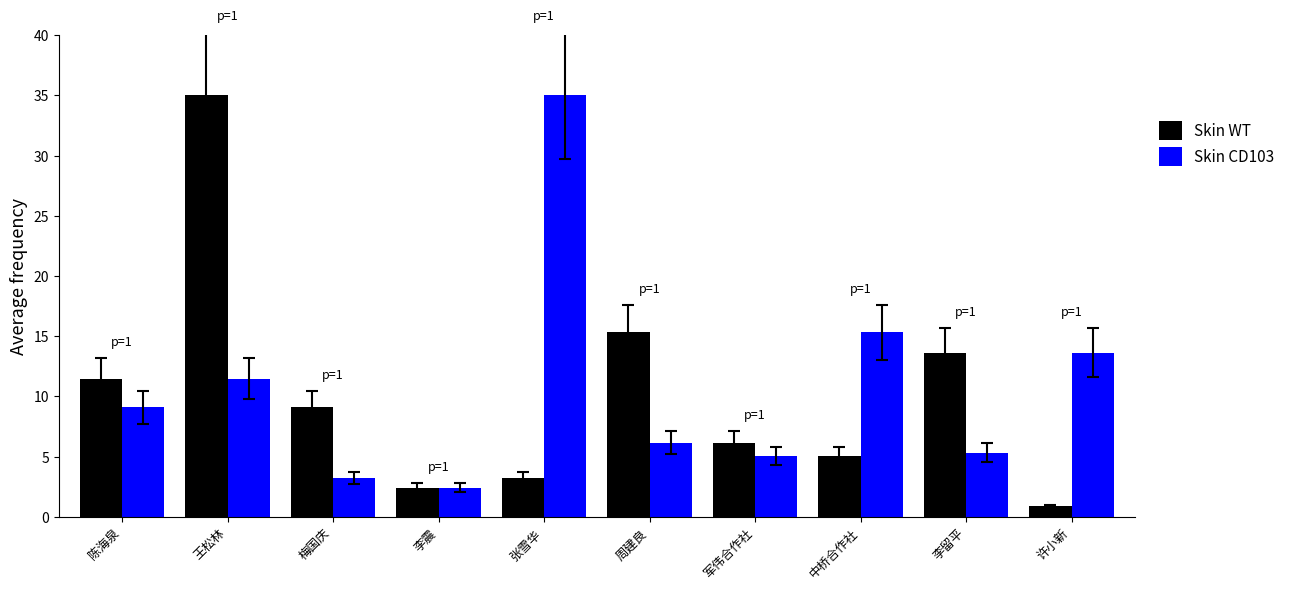

What is the difference between the Skin WT values at 周建良 and 军伟合作社?

9.1